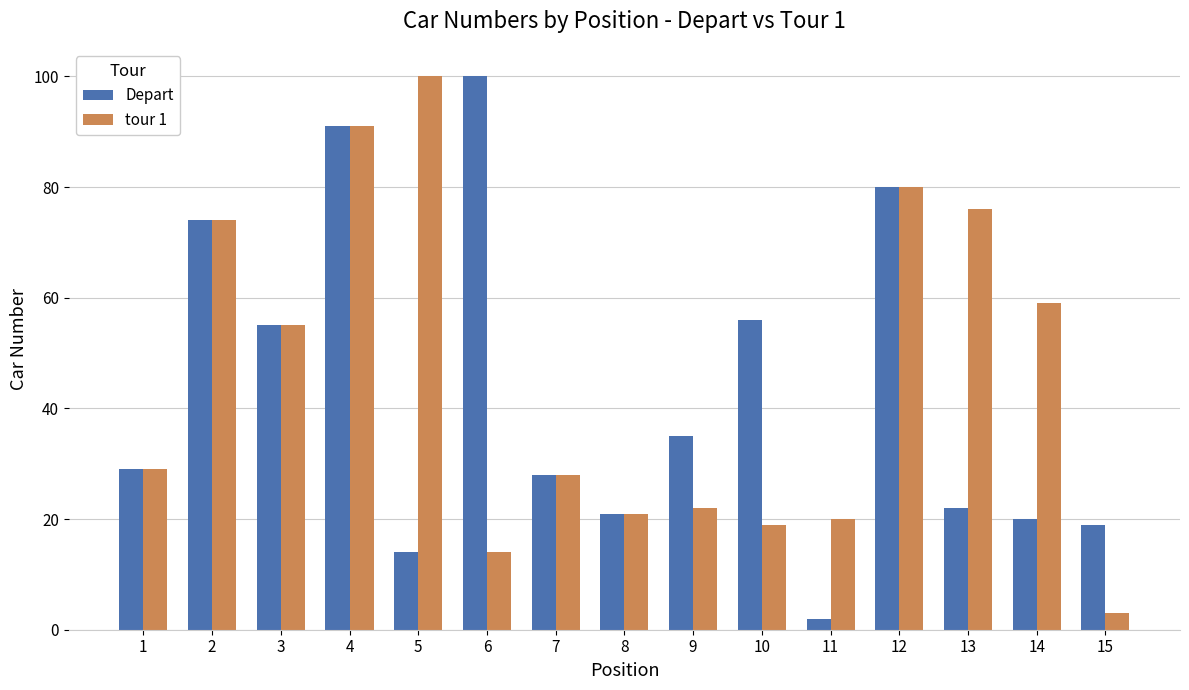

Which series has the largest range (max minus min)?

Depart